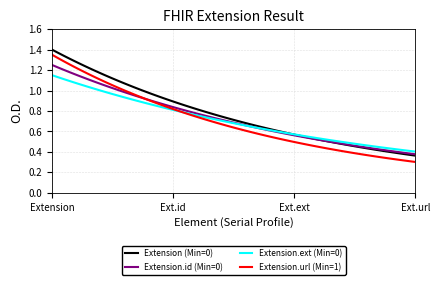

Which series has the largest range (max minus min)?

Extension.url (Min=1)